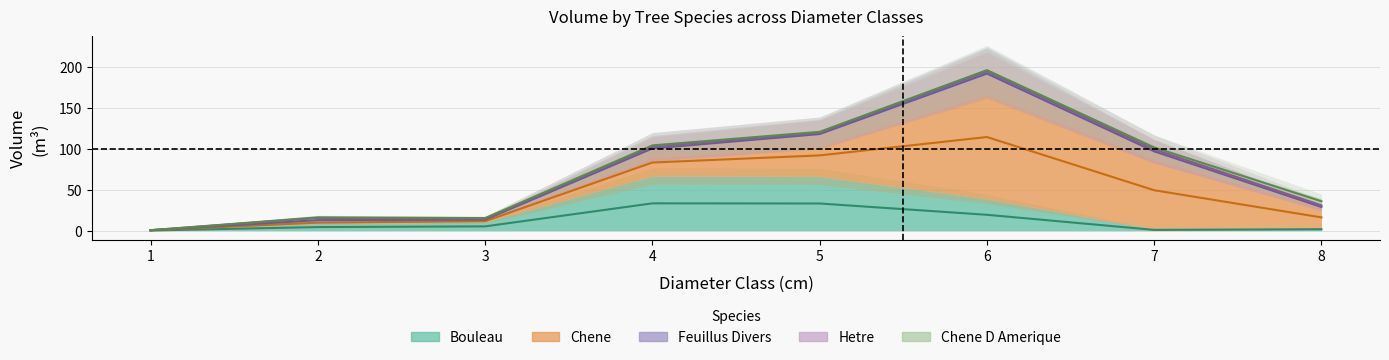

Which series ends up on top after the final intersection of HETRE and CHENE D AMERIQUE?

CHENE D AMERIQUE